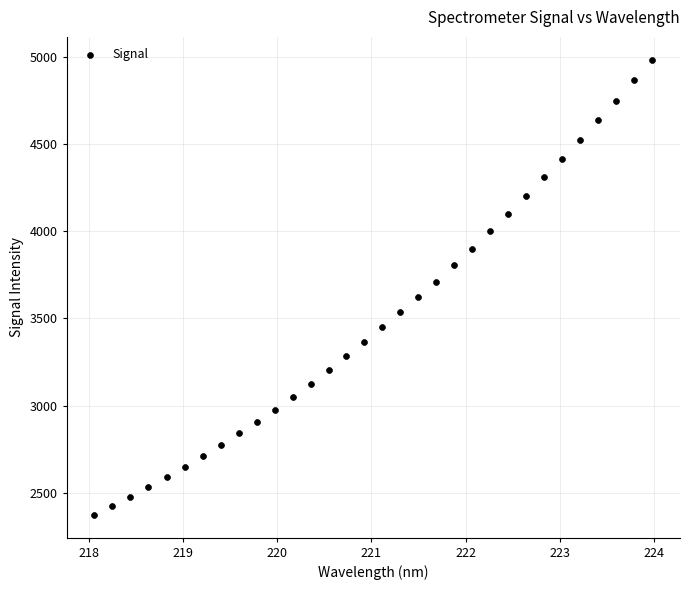

What is the range of Y values (max minus min)?

2613.4